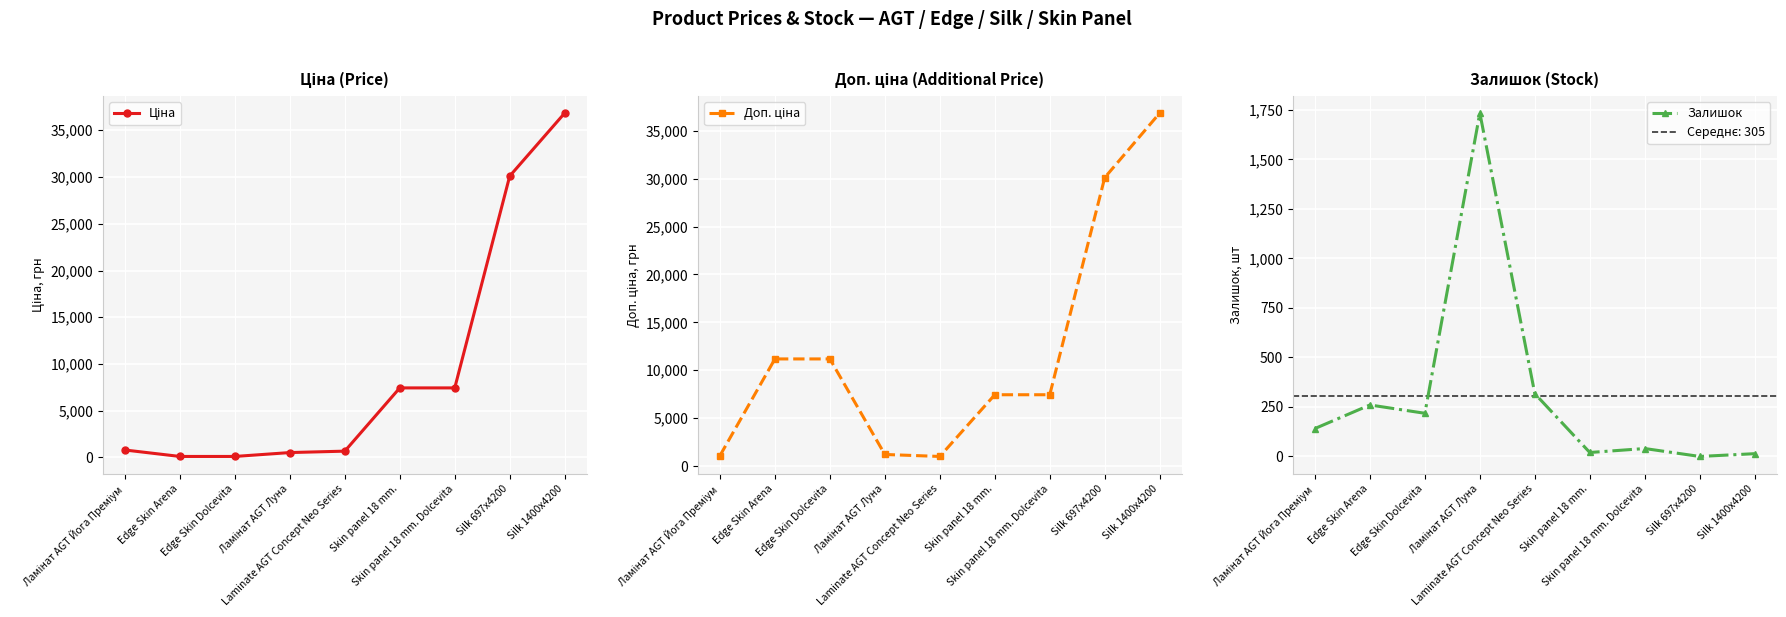

True or false: Доп. ціна has more than 2 points higher than both neighbors.

False